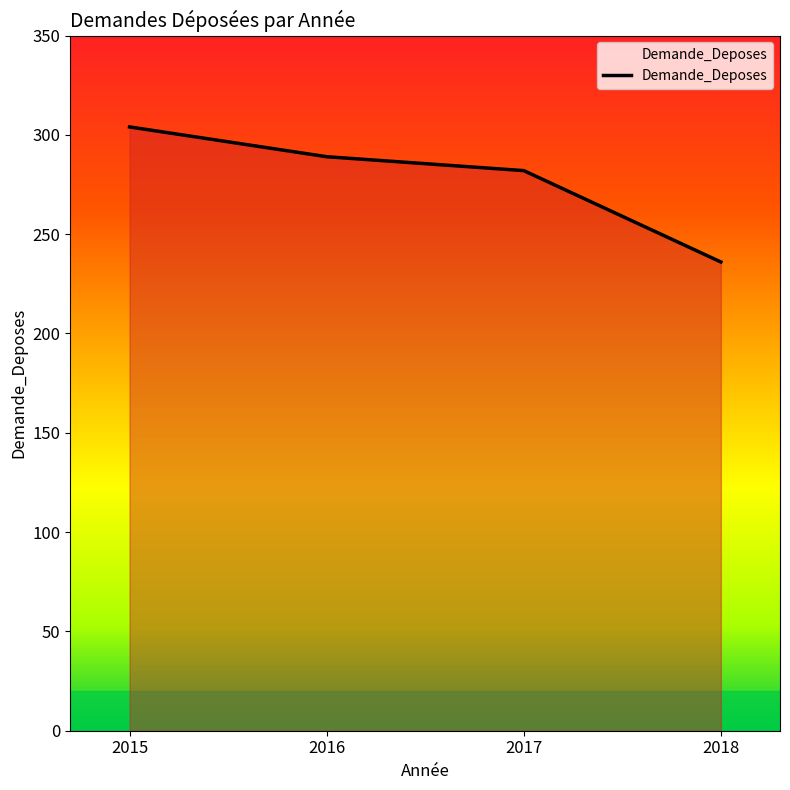

Between 2016 and 2018, which is larger?

2016